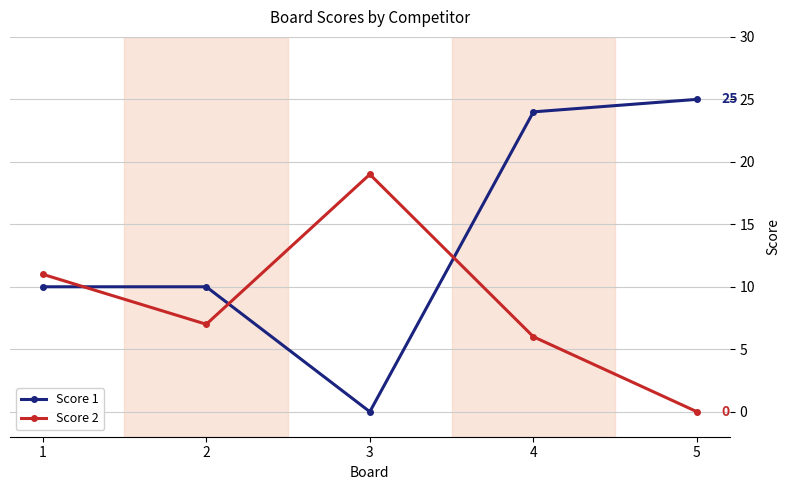

Which category has the highest value in the Score 2 series?

3